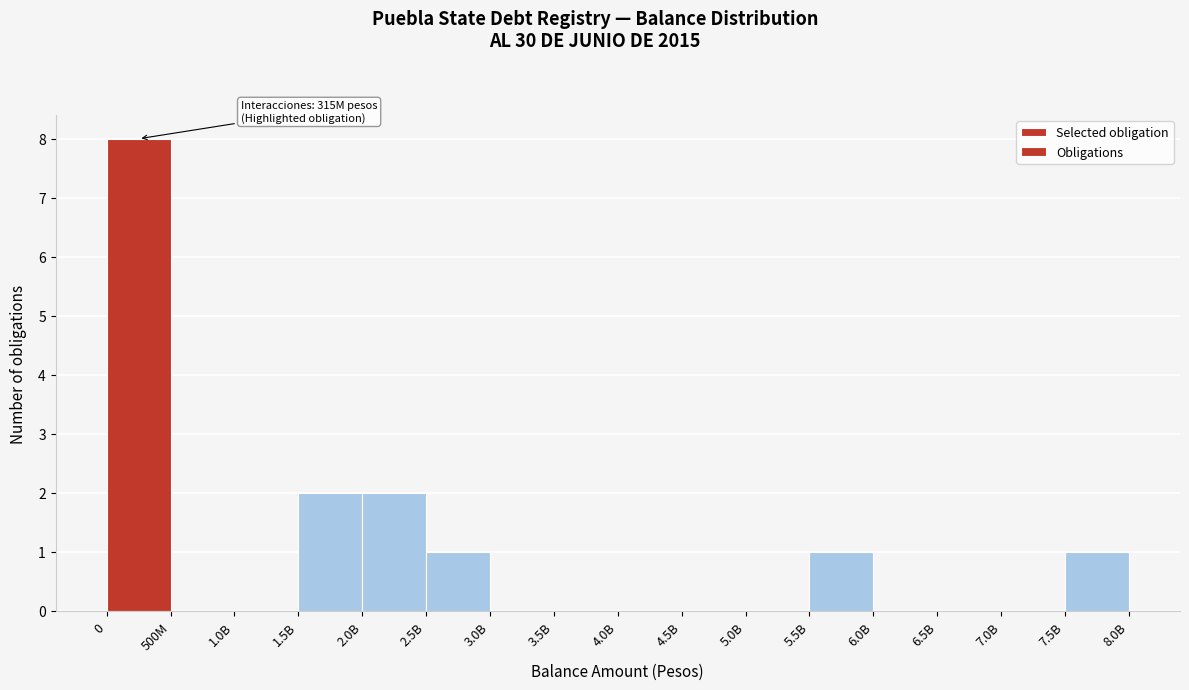

Reading left to right, extract all data points from this chart.

0=8	500M=0	1.0B=0	1.5B=2	2.0B=2	2.5B=1	3.0B=0	3.5B=0	4.0B=0	4.5B=0	5.0B=0	5.5B=1	6.0B=0	6.5B=0	7.0B=0	7.5B=1